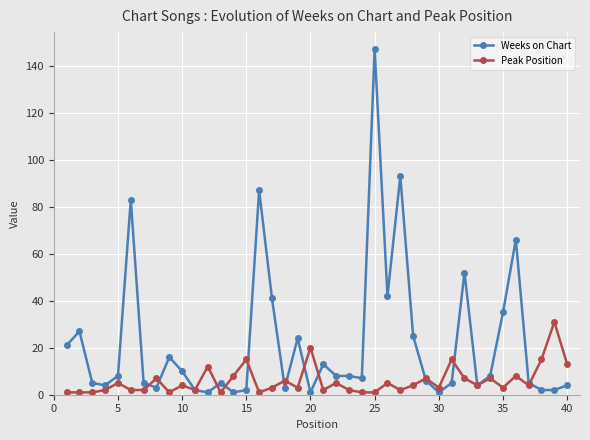

What is the value of the Peak Position point at the 9th from the left?

1